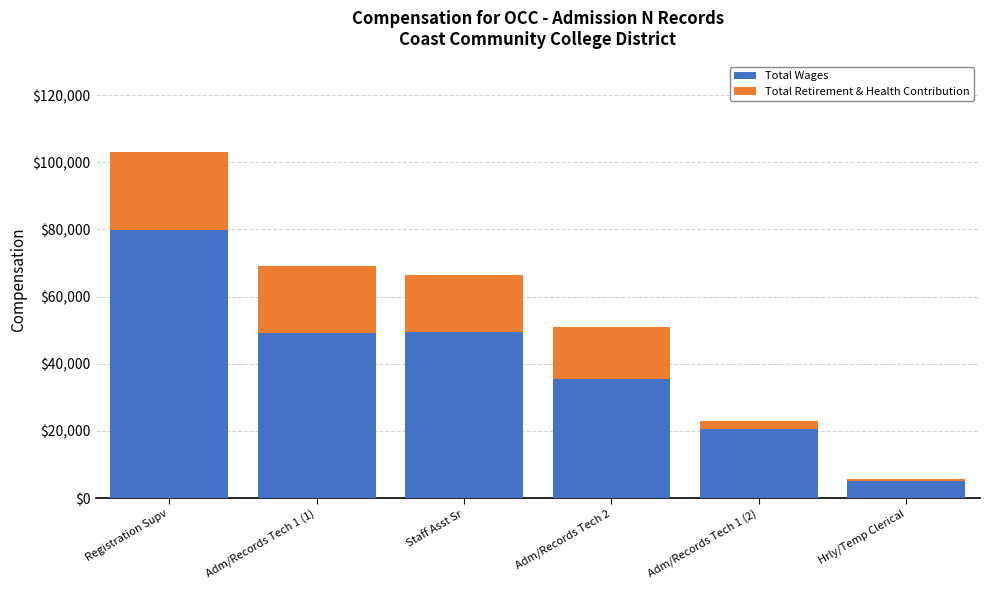

What is the maximum value for Total Wages?

79709